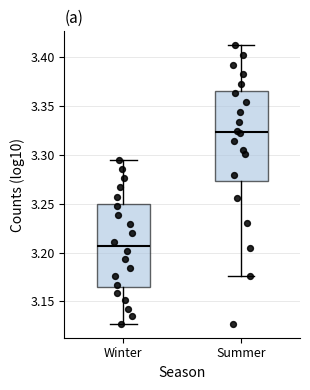

Which box has the highest median line?

Summer